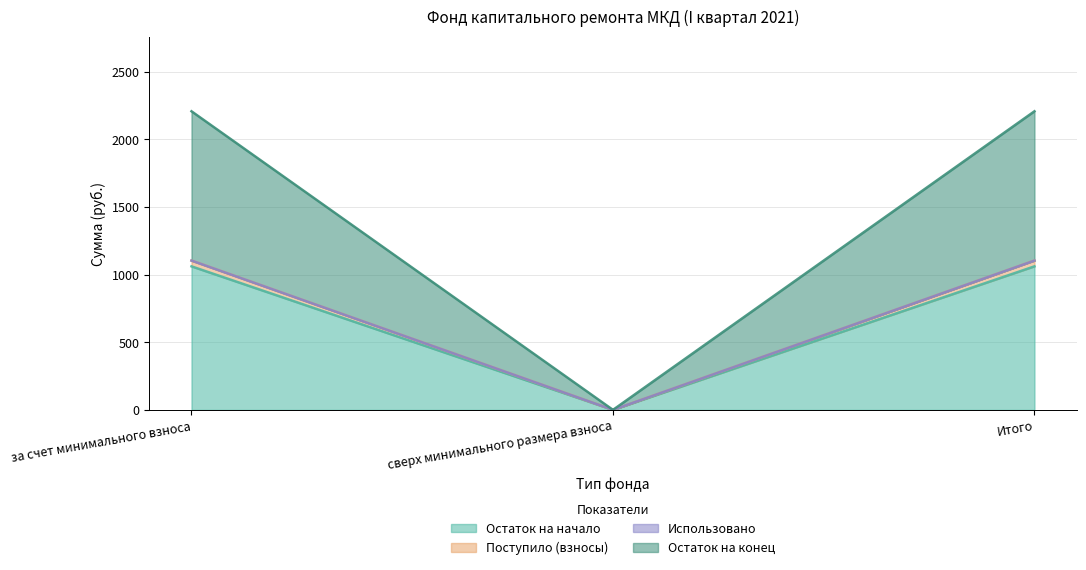

What is the label of the 1st point from the left?

за счет минимального взноса